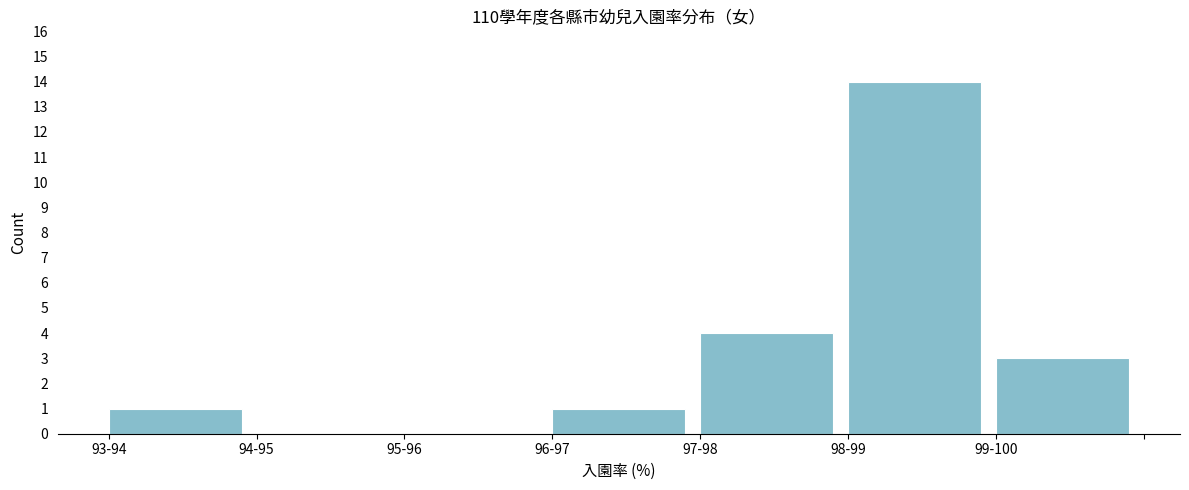

Reading left to right, transcribe all the data shown in this chart.

93-94=1	94-95=0	95-96=0	96-97=1	97-98=4	98-99=14	99-100=3